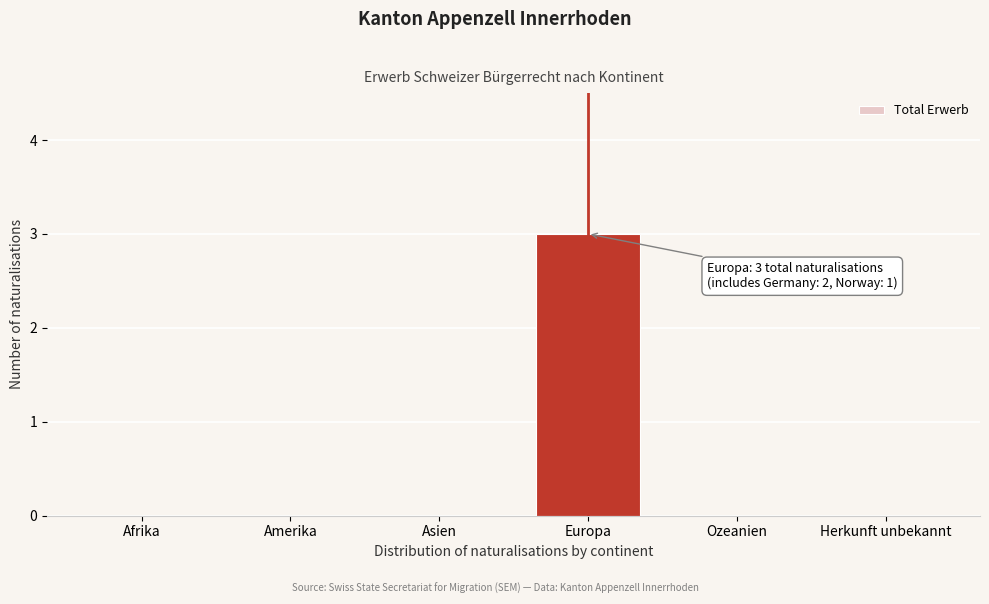

Reading left to right, list all the values displayed in this chart.

Afrika=0	Amerika=0	Asien=0	Europa=3	Ozeanien=0	Herkunft unbekannt=0